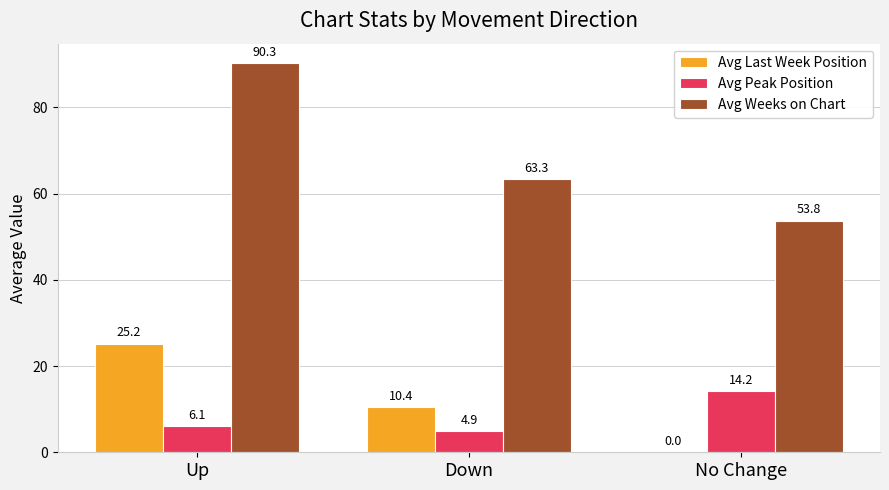

What is the sum of the Avg Peak Position values at Up and Down?

11.0